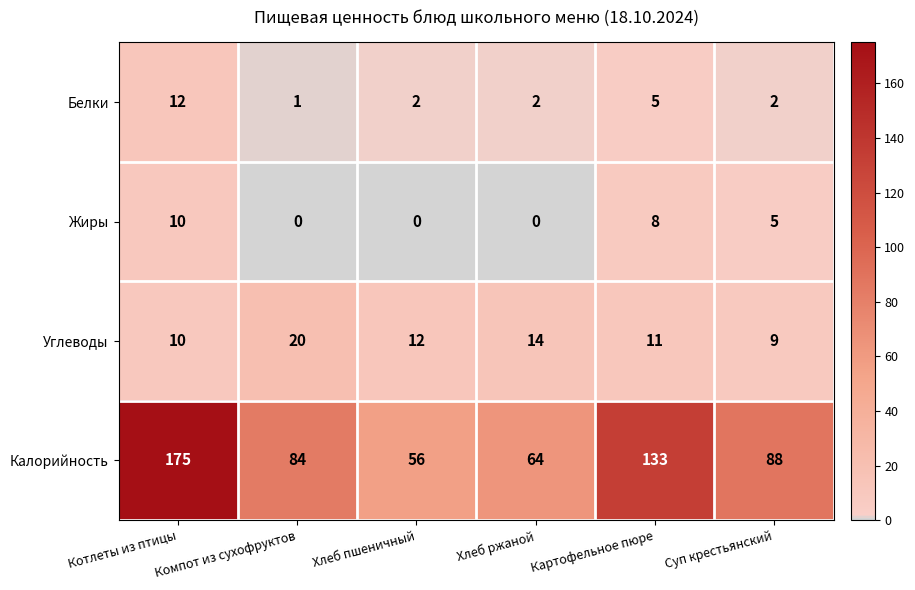

The Белки series shows 1 at Картофельное пюре. True or false?

False